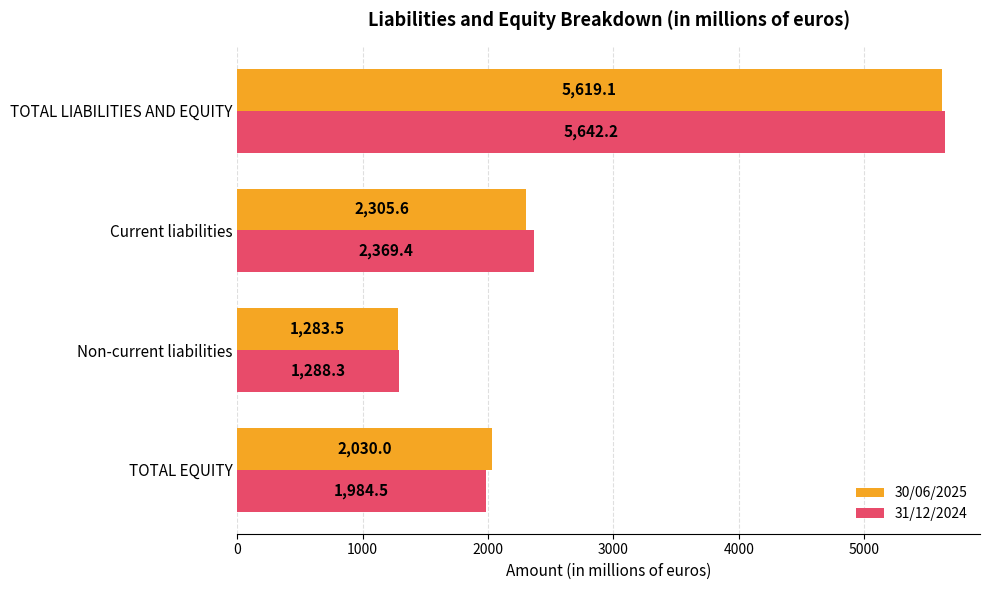

The value of 31/12/2024 at Current liabilities is 1560.9. True or false?

False